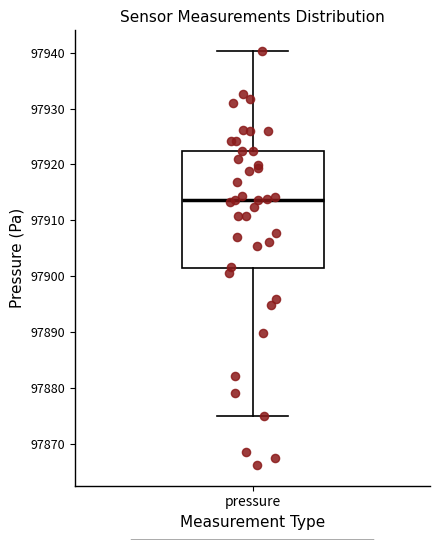

Read this box plot against the y-axis: the position of the median line, the range covered by the box, and the ends of both whiskers. The values are not printed on the chart, so give them approximately, as read against the axis.

median 97914, box 97901 to 97922, whiskers 97875 to 97940